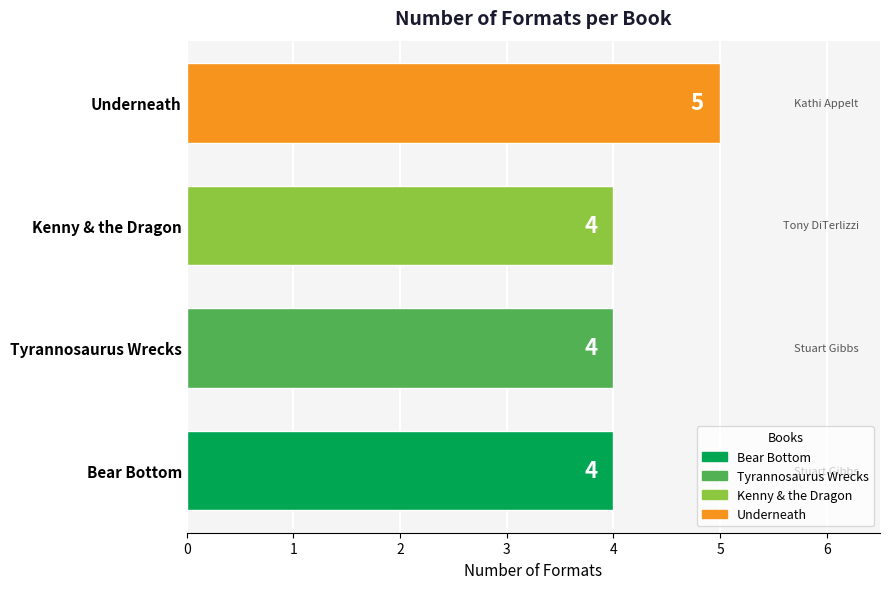

True or false: the data shows 6 at Bear Bottom.

False